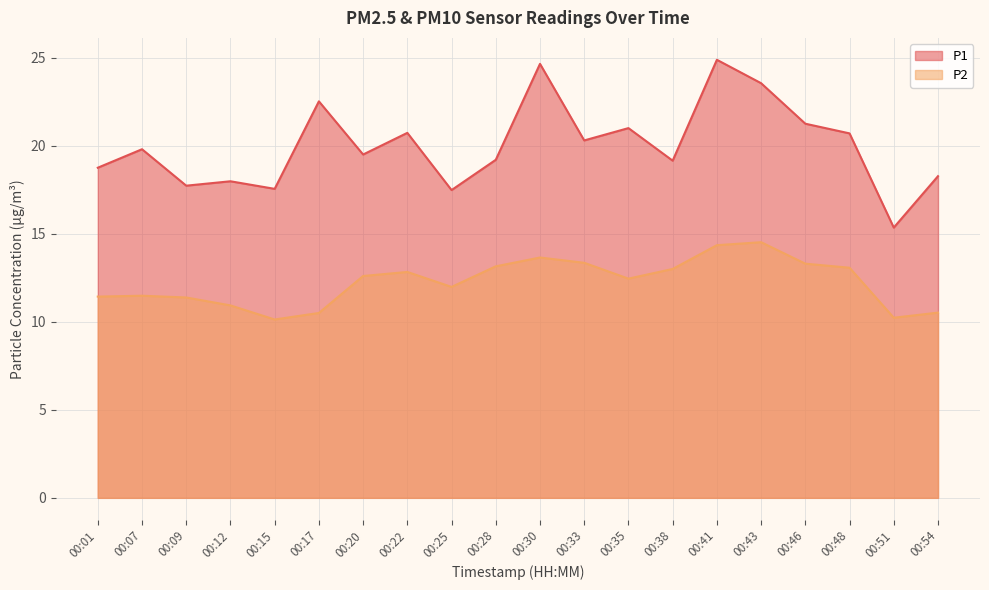

Reading right to left, transcribe all the data shown in this chart.

P1: 00:54=18.3	00:51=15.3	00:48=20.7	00:46=21.2	00:43=23.6	00:41=24.9	00:38=19.1	00:35=21.0	00:33=20.3	00:30=24.6	00:28=19.2	00:25=17.5	00:22=20.7	00:20=19.5	00:17=22.5	00:15=17.6	00:12=18.0	00:09=17.7	00:07=19.8	00:01=18.8
P2: 00:54=10.5	00:51=10.2	00:48=13.1	00:46=13.3	00:43=14.5	00:41=14.3	00:38=13.0	00:35=12.4	00:33=13.3	00:30=13.7	00:28=13.2	00:25=12.0	00:22=12.8	00:20=12.6	00:17=10.5	00:15=10.1	00:12=10.9	00:09=11.4	00:07=11.5	00:01=11.4